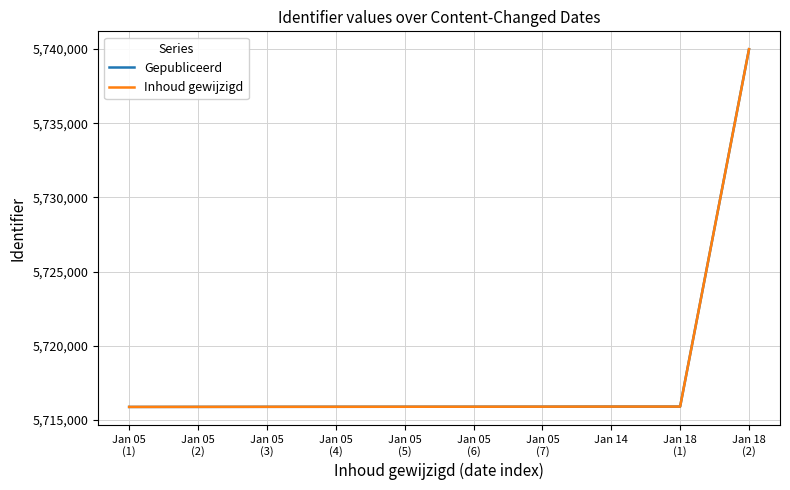

What is the total value across all series at Jan 18
(1)?

11431817